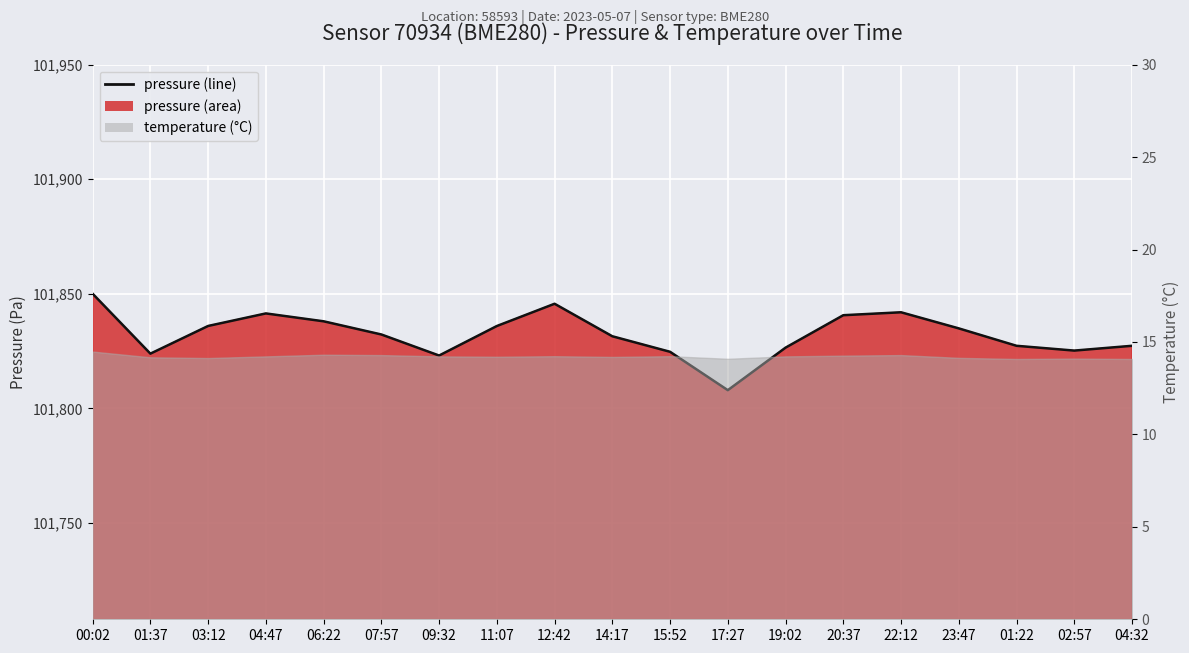

What is the label of the 3rd point from the left?

03:12